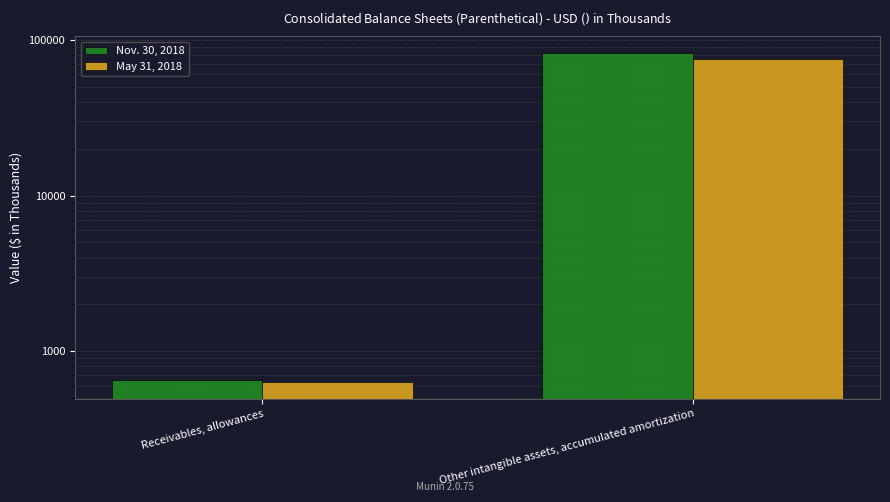

List the series in order of their peak value, lowest first.

May 31, 2018, Nov. 30, 2018